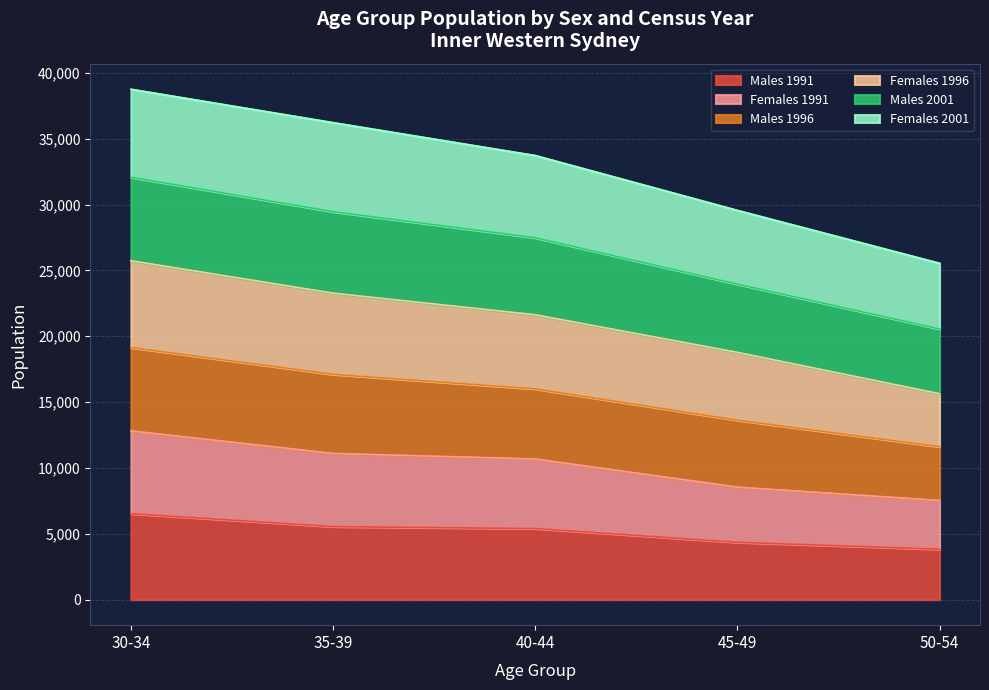

Which series changed the most between 40-44 and 50-54?

Females 1996